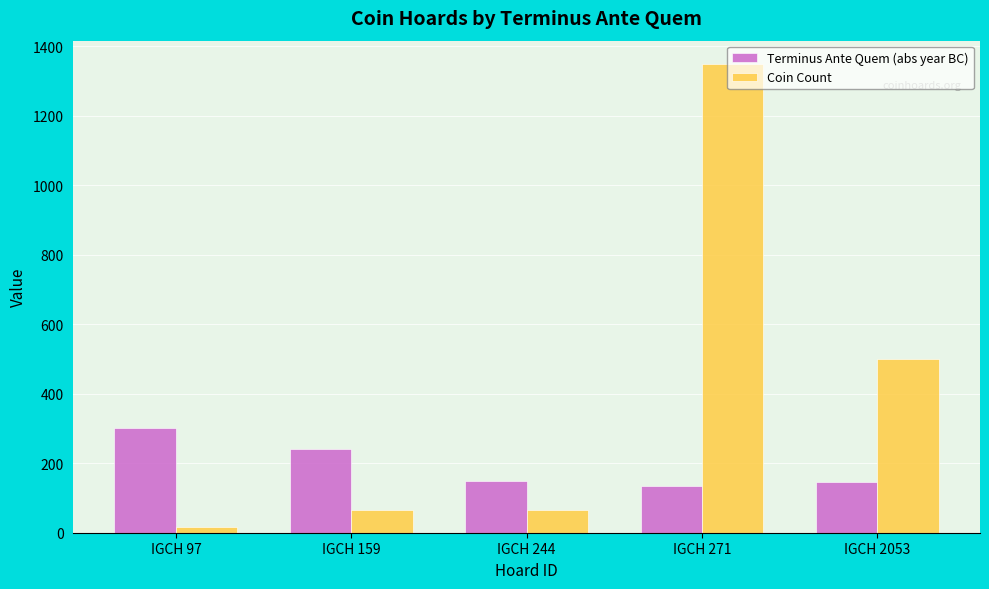

What is the value of the Terminus Ante Quem (abs year BC) bar at the 5th from the left?

146